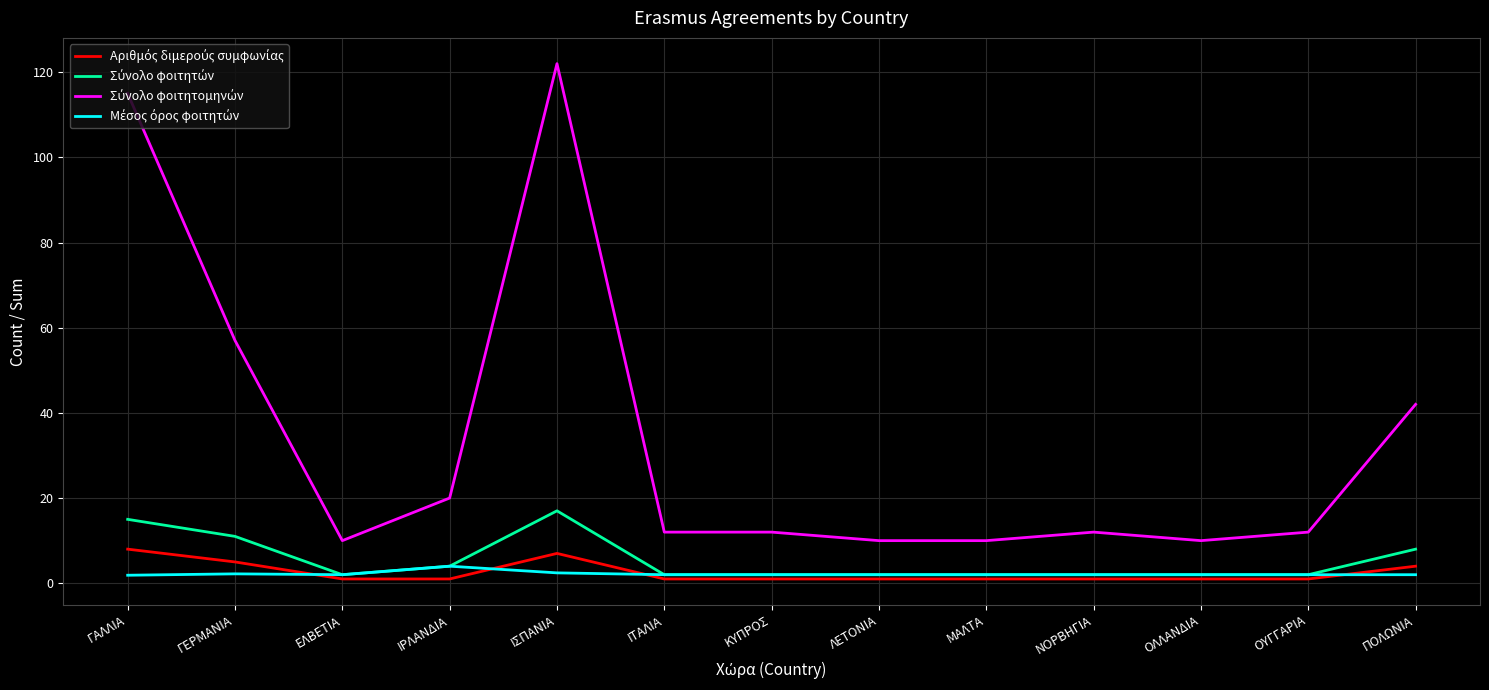

How many series are shown in this chart?

4